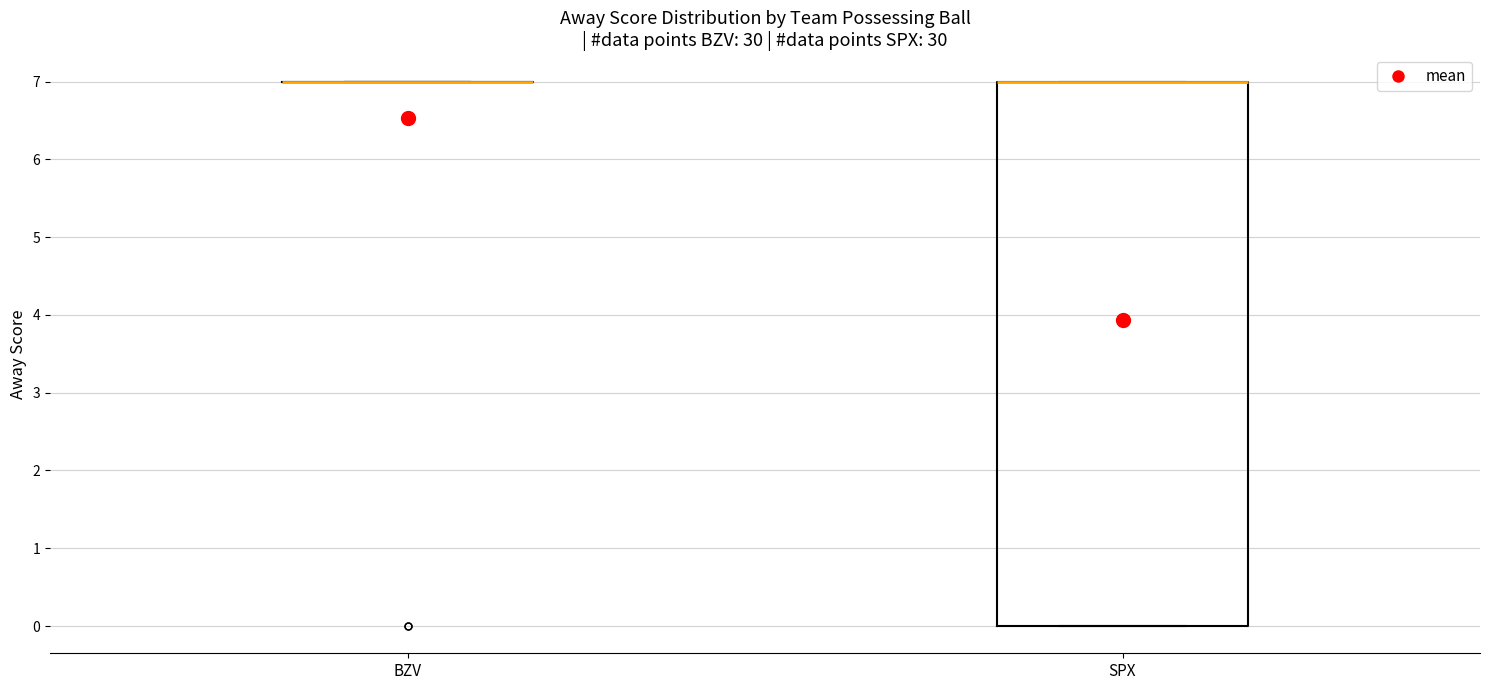

Comparing the boxes themselves (not the whiskers), which one is the tallest?

SPX